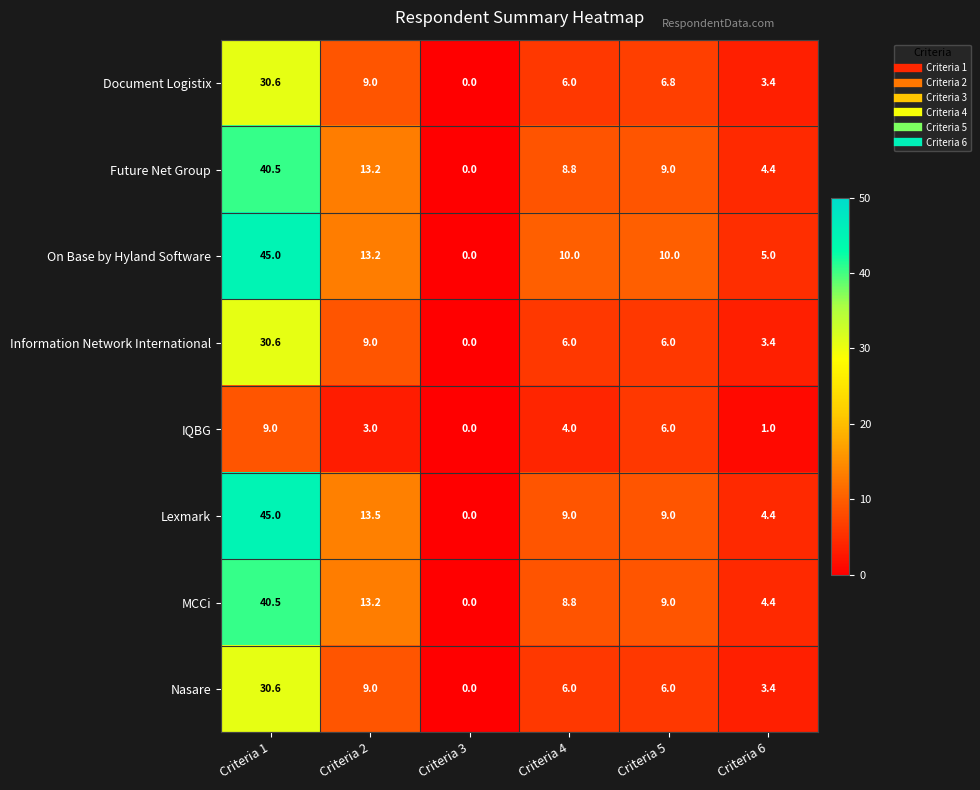

At which label does MCCi first exceed 9?

Criteria 1